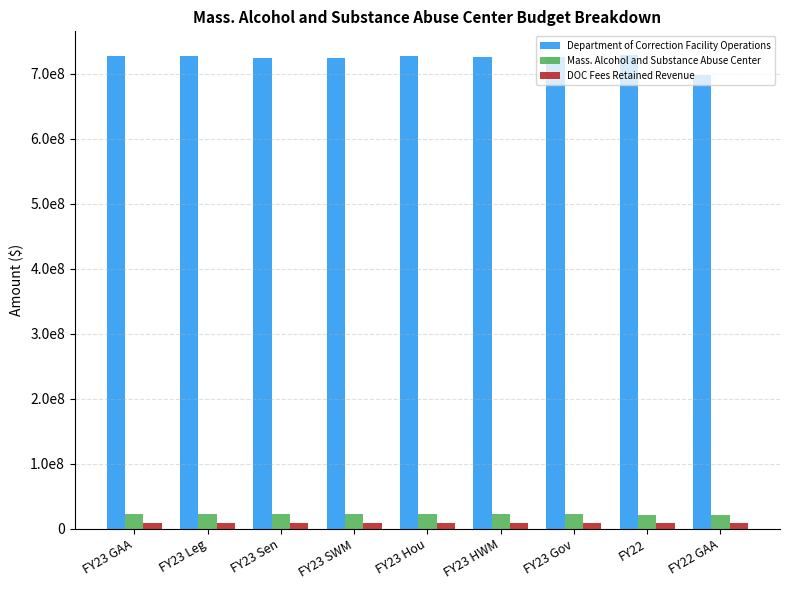

What are all the series names shown in the legend?

Department of Correction Facility Operations, Mass. Alcohol and Substance Abuse Center, DOC Fees Retained Revenue